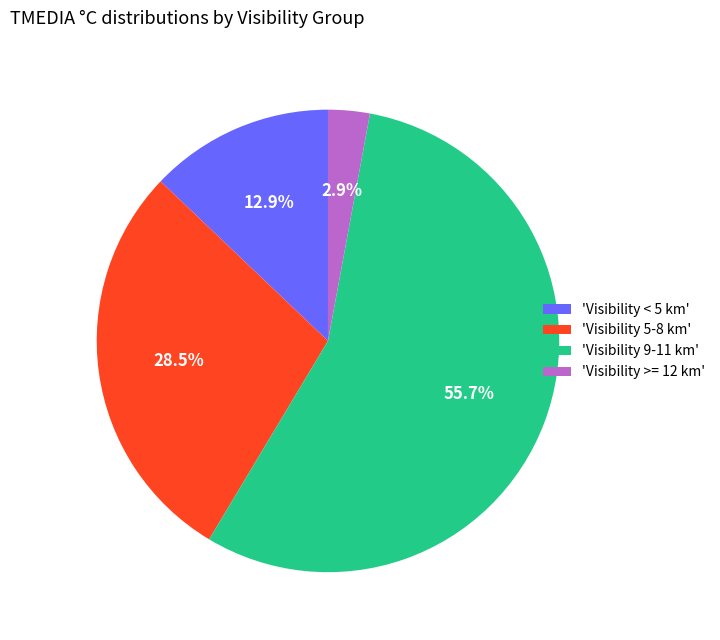

Is there any slice that represents more than half of the pie?

Yes